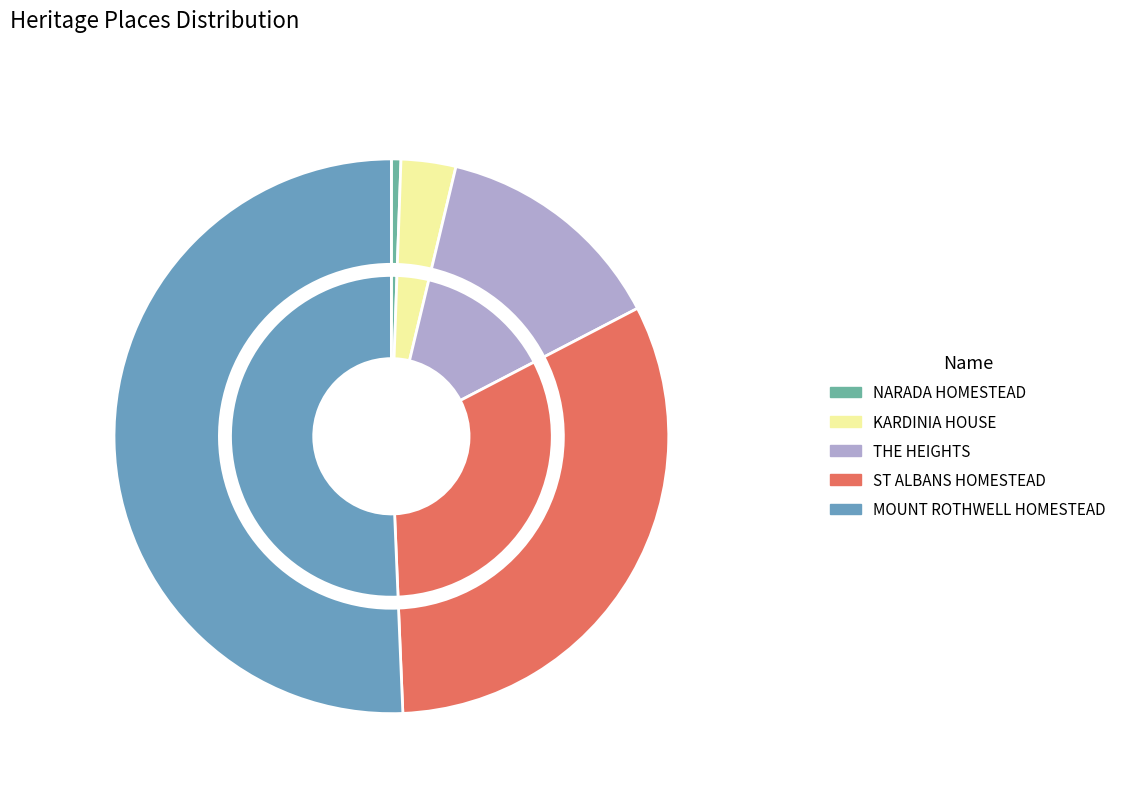

To the nearest percent, what percentage of the pie is KARDINIA HOUSE?

3%